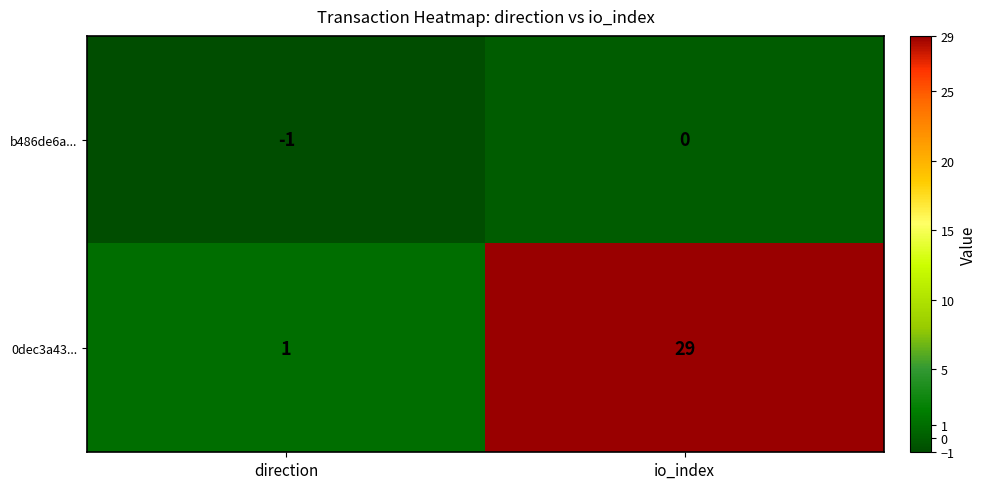

How many distinct data groups are displayed?

2